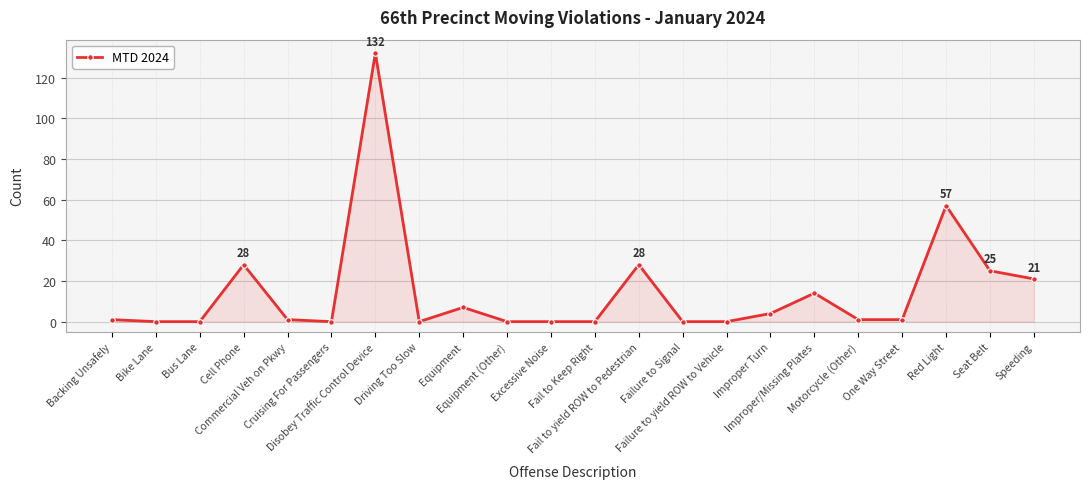

The chart shows a value of 1 at Backing Unsafely. True or false?

True